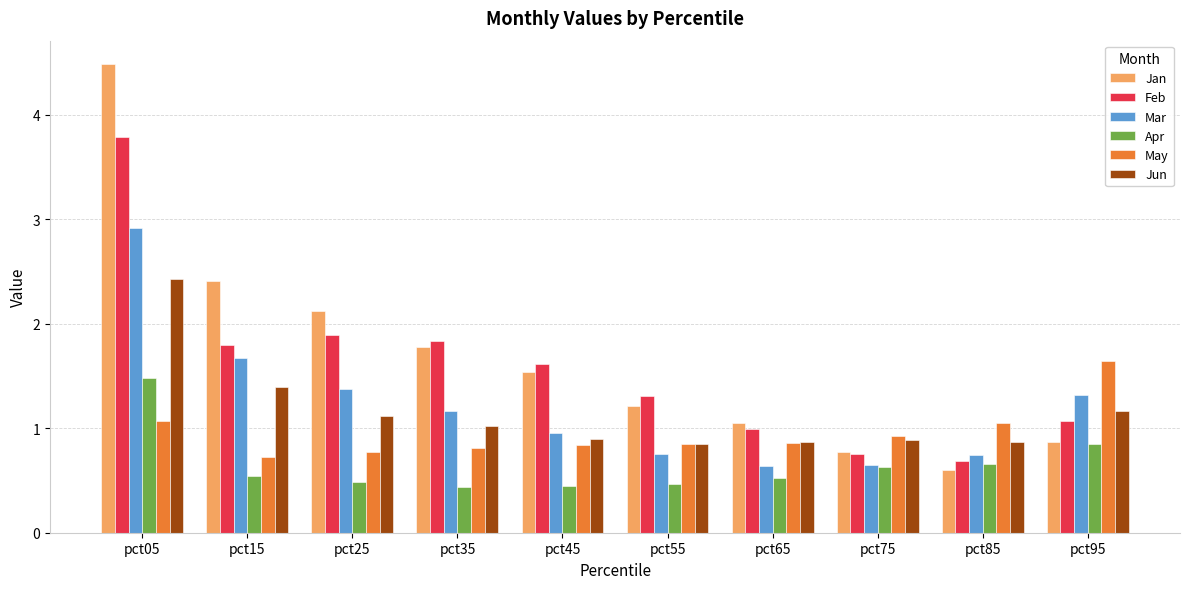

How many bars are there in each group?

6